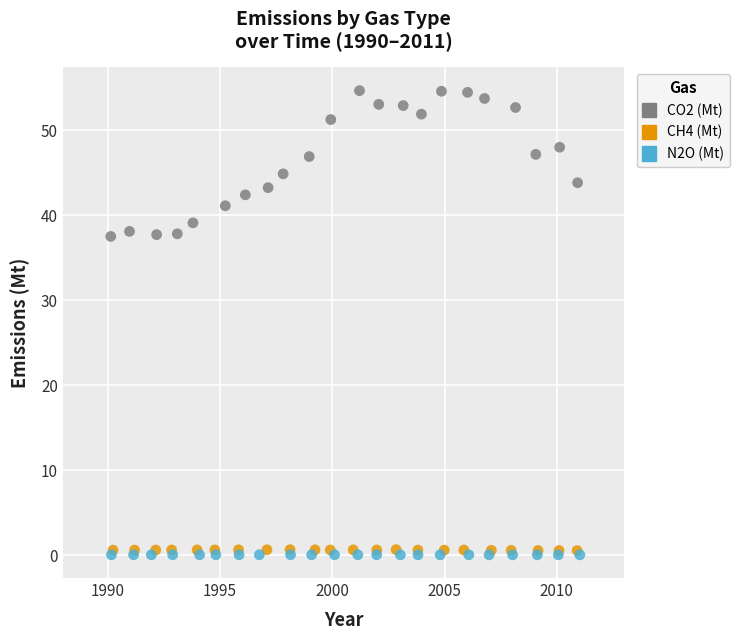

Which series contains the highest Y value?

CO2 (Mt)